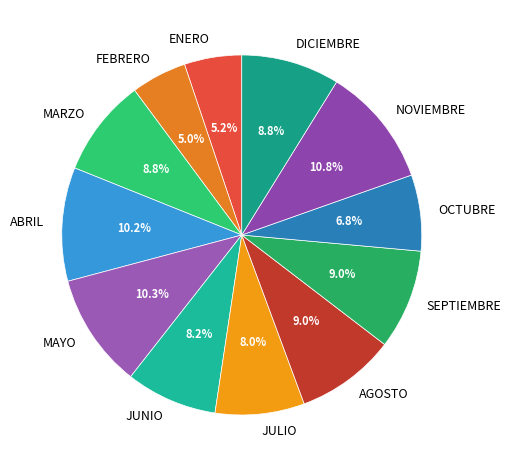

What percentage is NOT represented by OCTUBRE?

93.2%